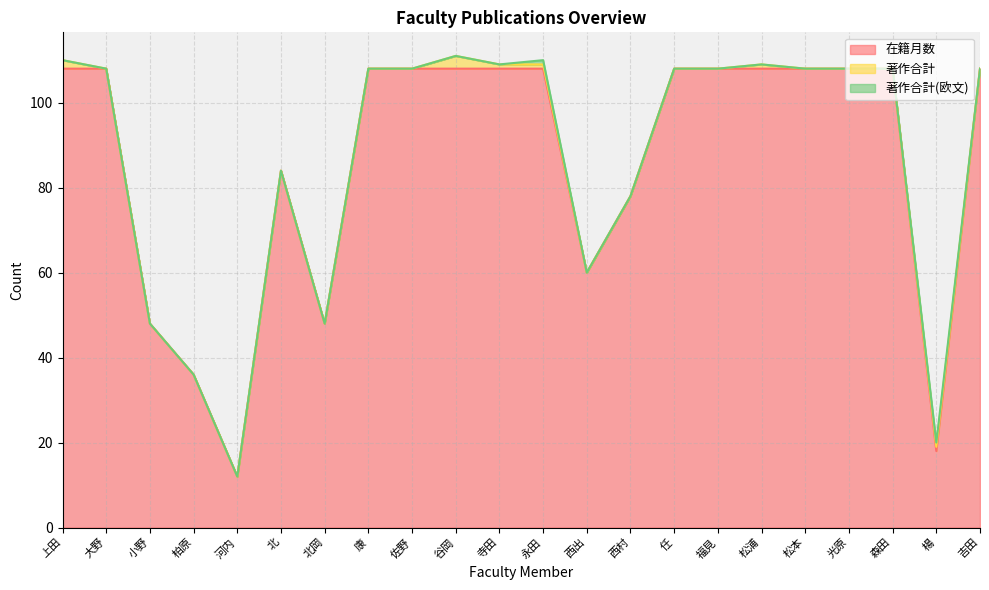

Does the chart have visible grid lines?

Yes